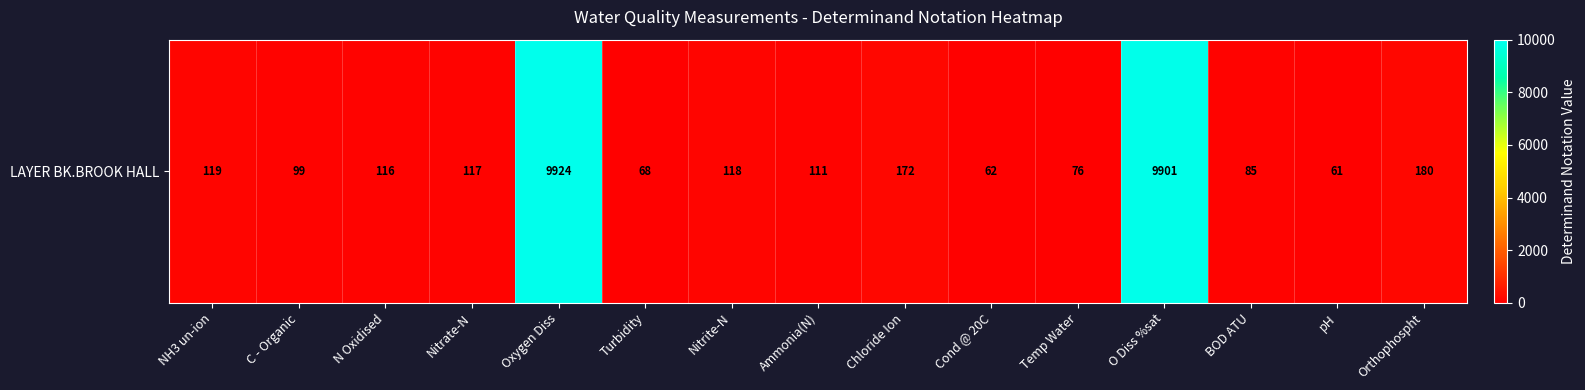

At which label is the value closest to 4992?

Orthophospht